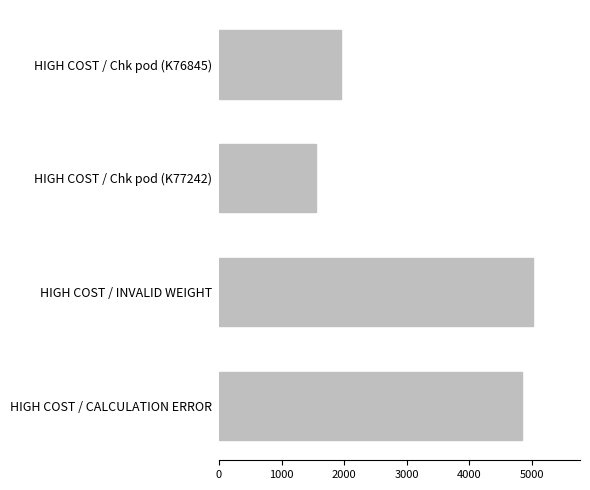

What is the change in value from HIGH COST / INVALID WEIGHT to HIGH COST / Chk pod (K77242)?

-3468.3